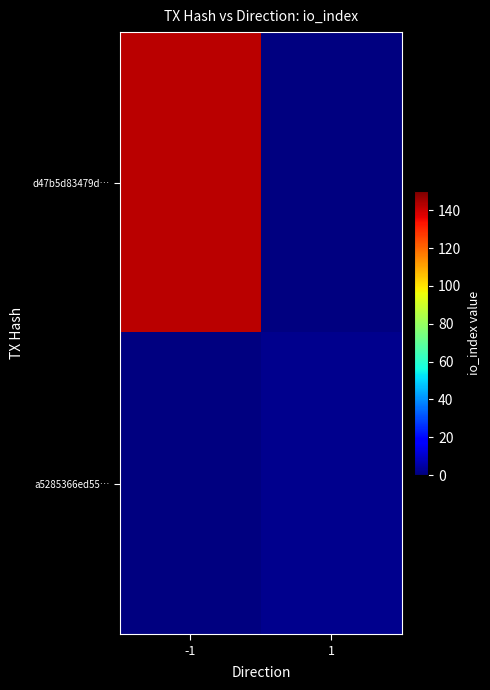

The value of d47b5d83479d… at -1 is 142.0. True or false?

True